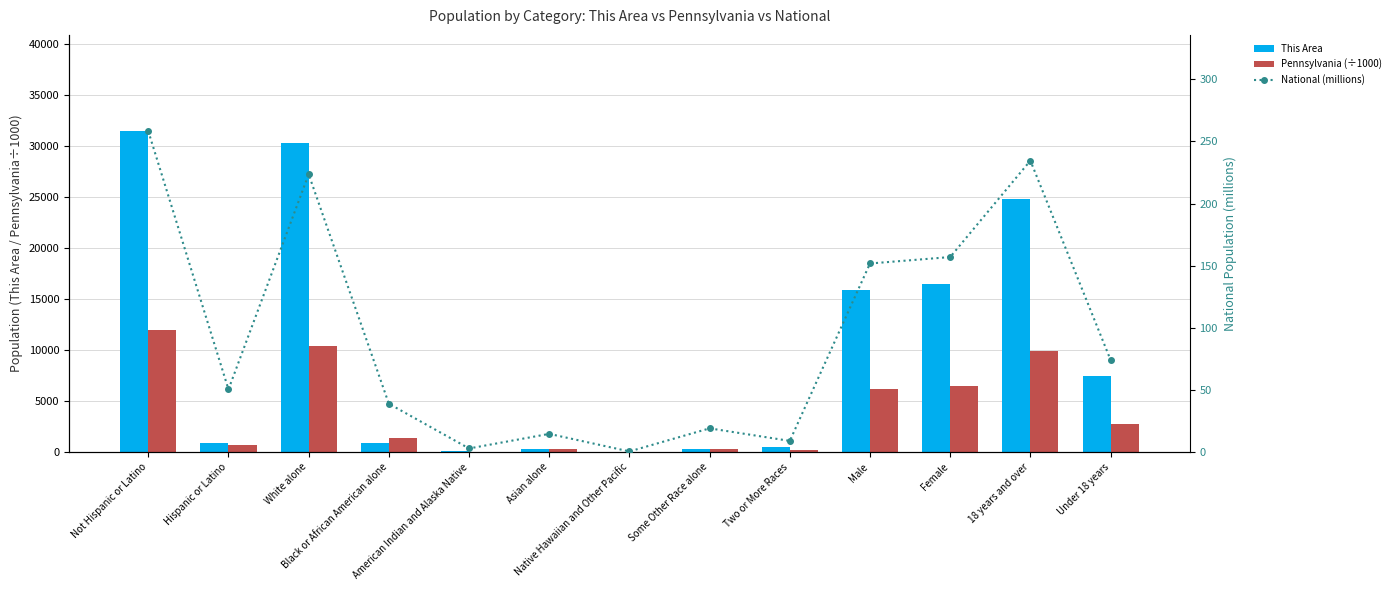

Reading left to right, extract all data points from this chart.

This Area: Not Hispanic or Latino=31472.0	Hispanic or Latino=867.0	White alone=30320.0	Black or African American alone=846.0	American Indian and Alaska Native=82.0	Asian alone=267.0	Native Hawaiian and Other Pacific=4.0	Some Other Race alone=281.0	Two or More Races=539.0	Male=15877.0	Female=16462.0	18 years and over=24835.0	Under 18 years=7504.0
Pennsylvania (÷1000): Not Hispanic or Latino=11982.7	Hispanic or Latino=719.7	White alone=10406.3	Black or African American alone=1377.7	American Indian and Alaska Native=26.8	Asian alone=349.1	Native Hawaiian and Other Pacific=3.7	Some Other Race alone=301.0	Two or More Races=237.8	Male=6190.4	Female=6512.0	18 years and over=9910.2	Under 18 years=2792.2
National (millions): Not Hispanic or Latino=258.3	Hispanic or Latino=50.5	White alone=223.6	Black or African American alone=38.9	American Indian and Alaska Native=2.9	Asian alone=14.7	Native Hawaiian and Other Pacific=0.5	Some Other Race alone=19.1	Two or More Races=9.0	Male=151.8	Female=157.0	18 years and over=234.6	Under 18 years=74.2